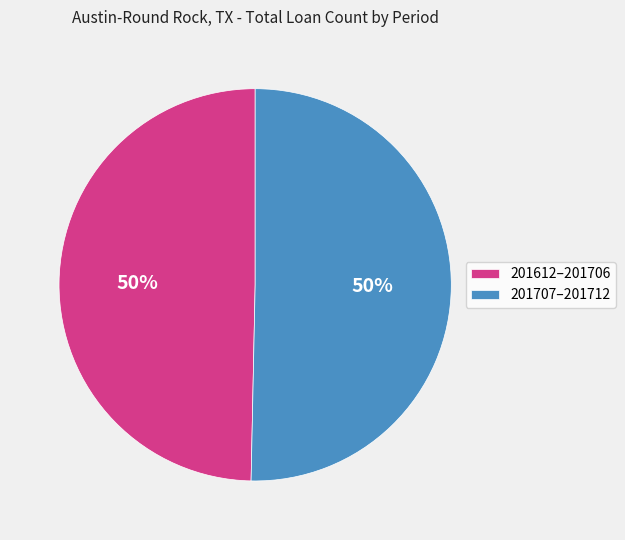

What is the ratio of the value at 201707–201712 to the value at 201612–201706?

1.0